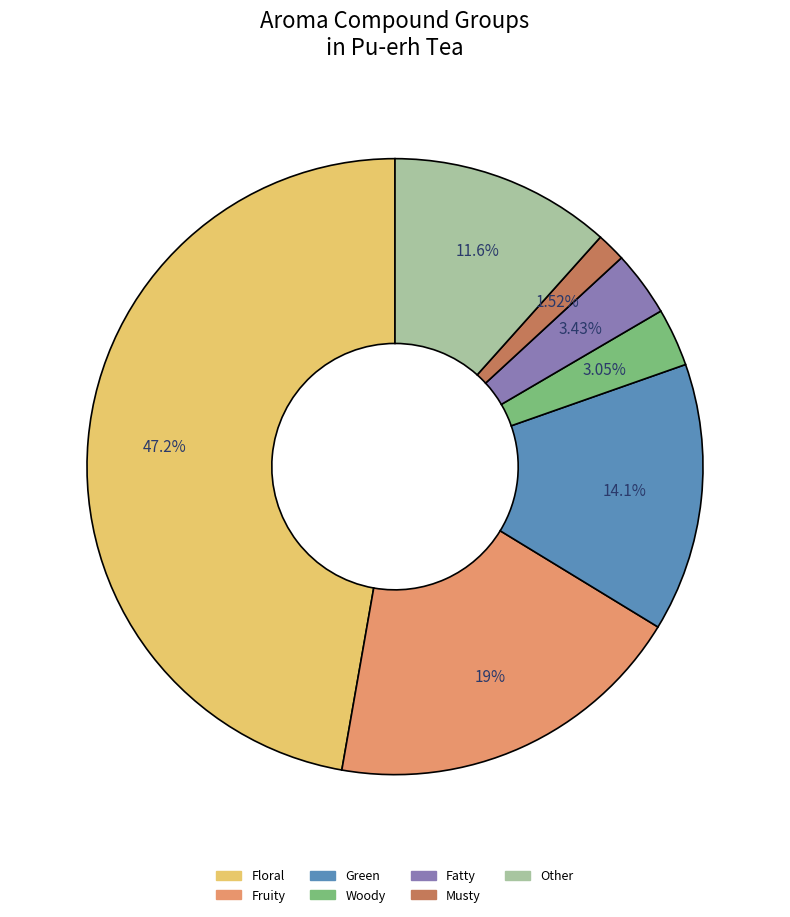

To the nearest percent, what is the difference between the largest and smallest slice percentages?

46%